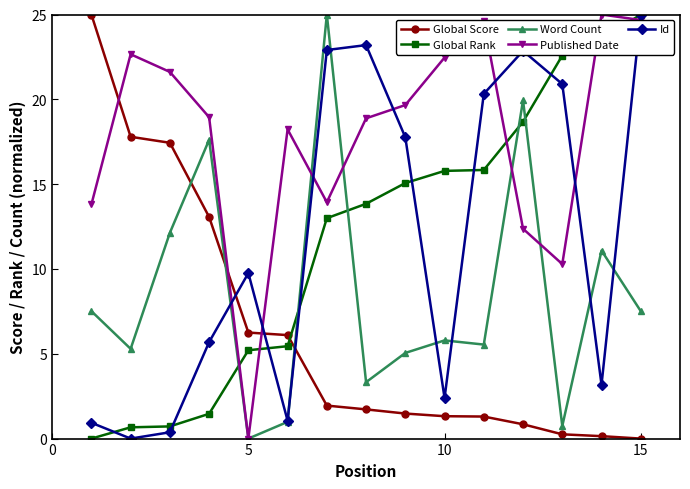

What is the value of the Global Rank point at the 10th from the left?

15.8